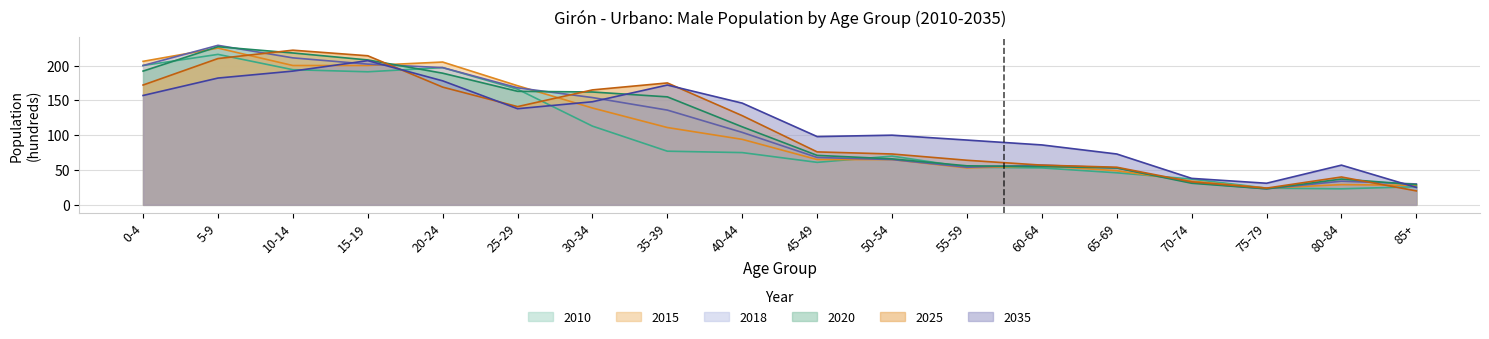

What is the total value across all series at 15-19?

1222